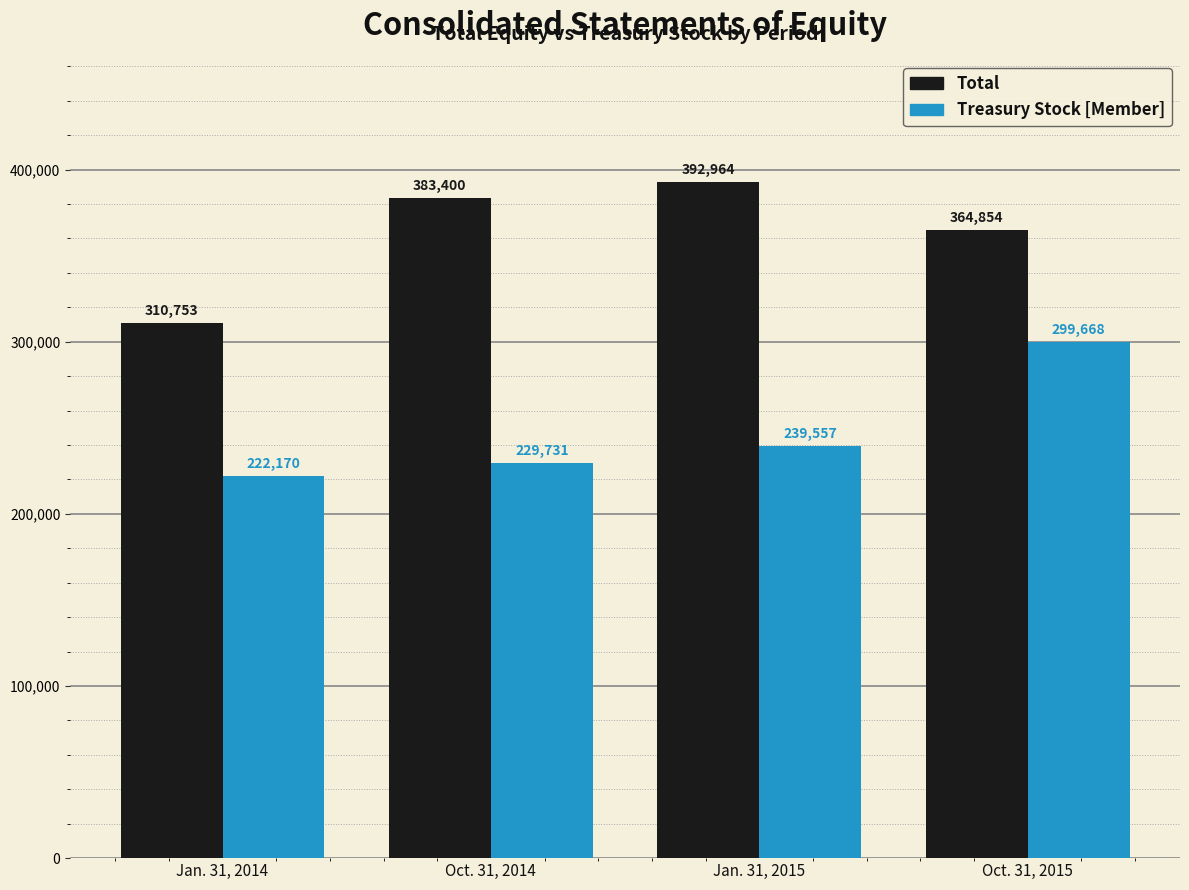

Rank the series at Oct. 31, 2015 from lowest to highest value.

Treasury Stock [Member], Total